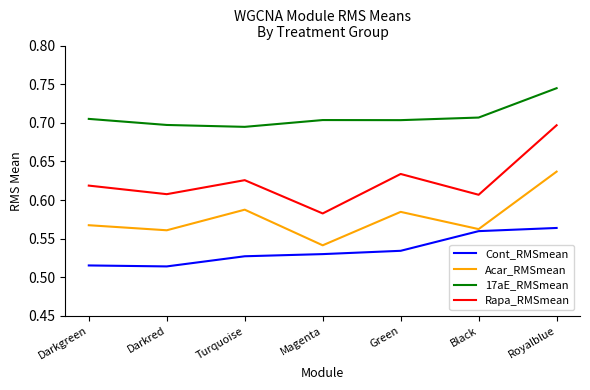

True or false: 17aE_RMSmean and Cont_RMSmean intersect in this chart.

False